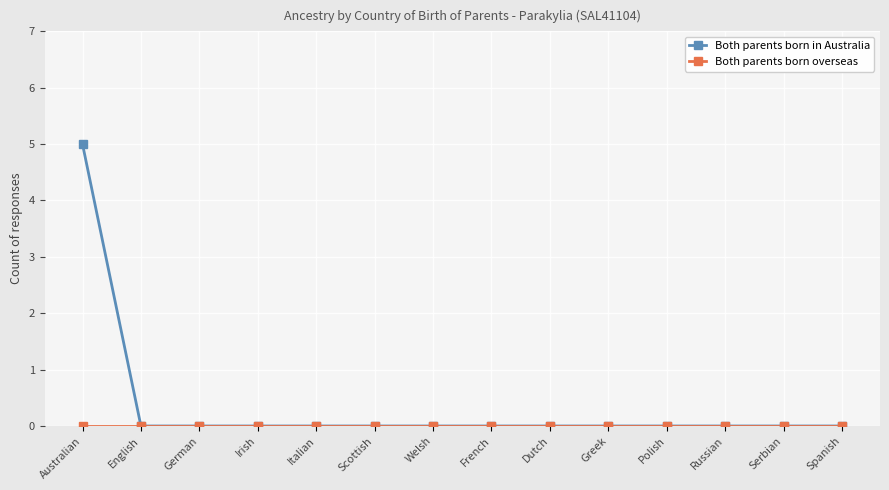

Is it true that Both parents born in Australia equals 2 at Italian?

False